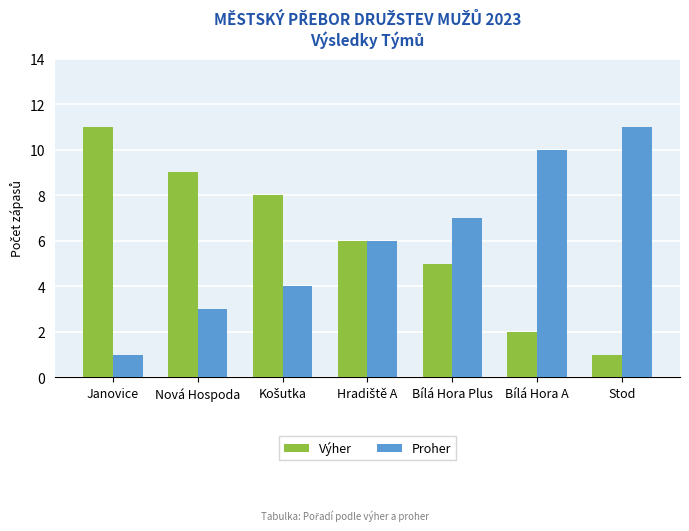

What is the value of the Proher bar at the 7th from the left?

11